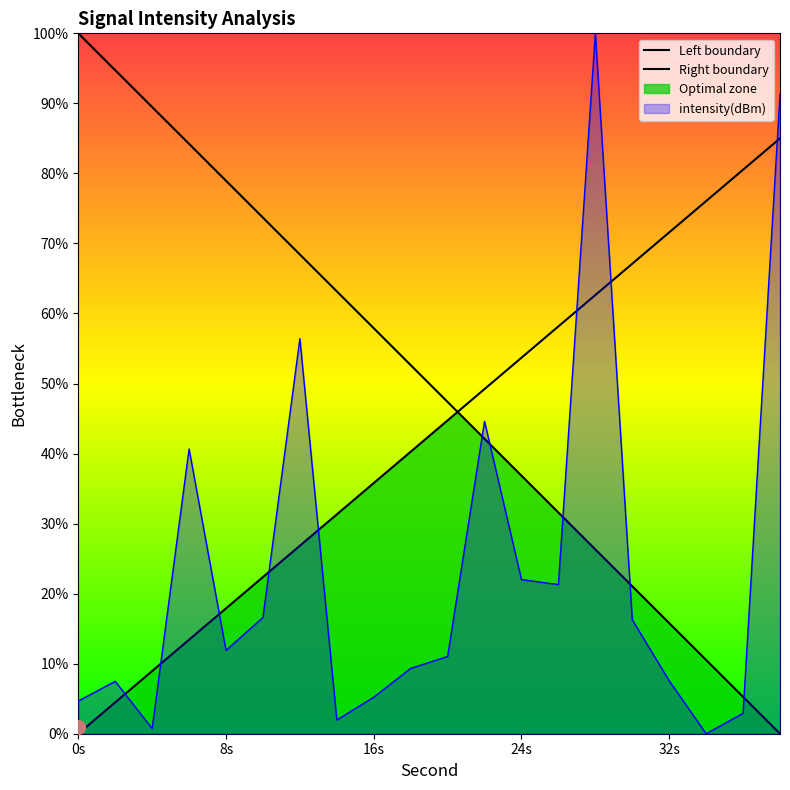

What is the value of the 7th point from the left?

56.4